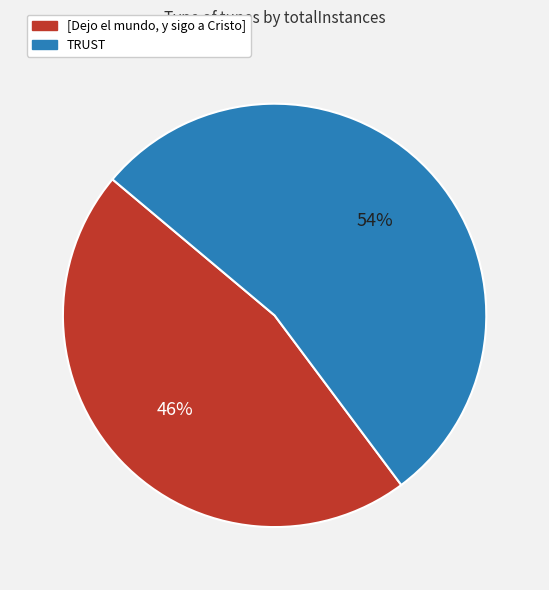

Between [Dejo el mundo, y sigo a Cristo] and TRUST, which is larger?

TRUST